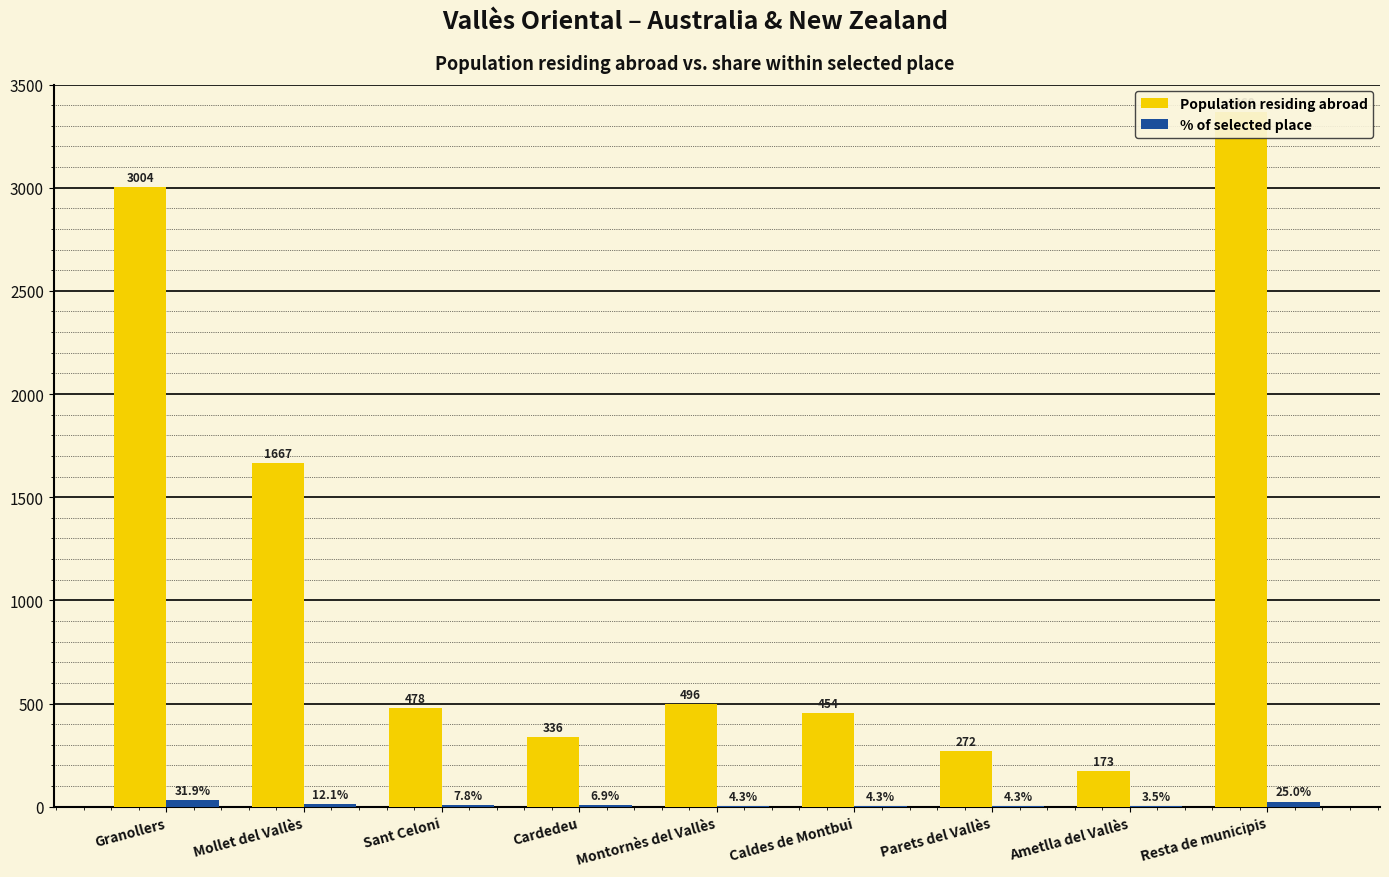

Which label corresponds to the smallest value in the chart?

Ametlla del Vallès